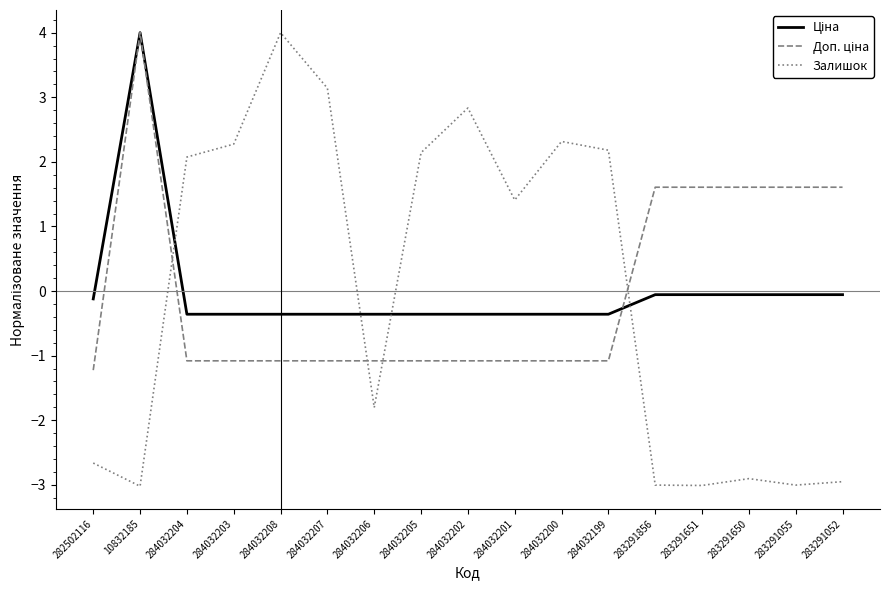

What is the maximum value for Залишок?

4.0